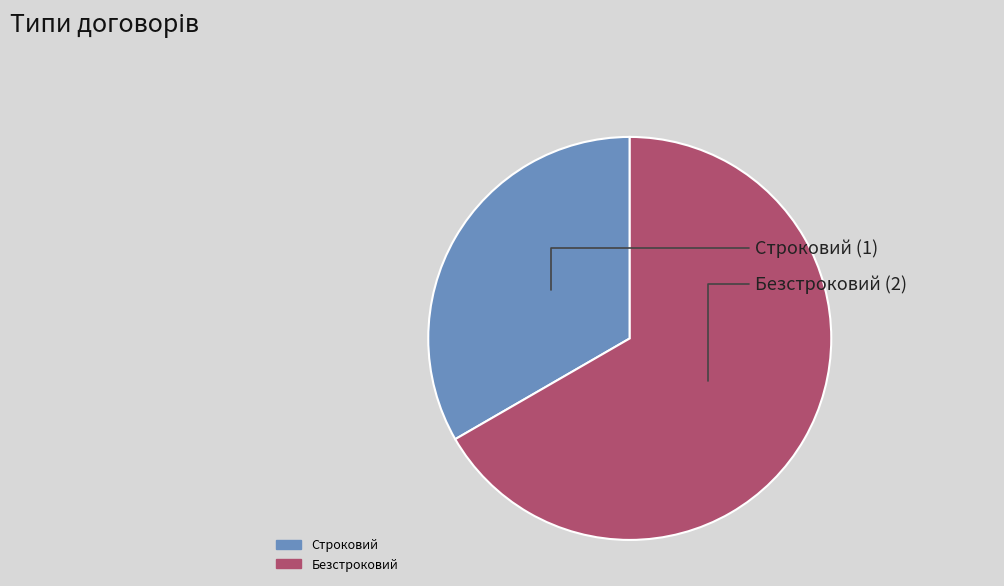

Rank the categories by value from highest to lowest.

Безстроковий, Строковий